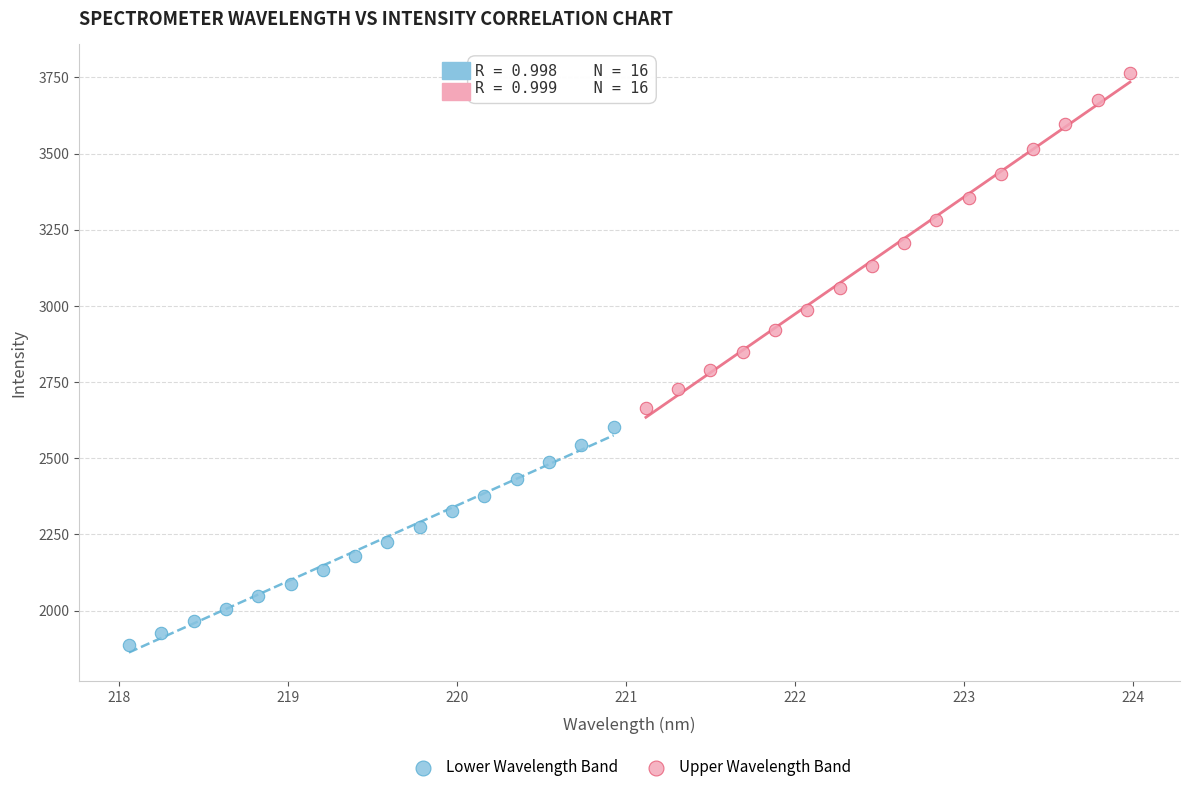

Which series has the largest Y range (max minus min)?

Upper Wavelength Band